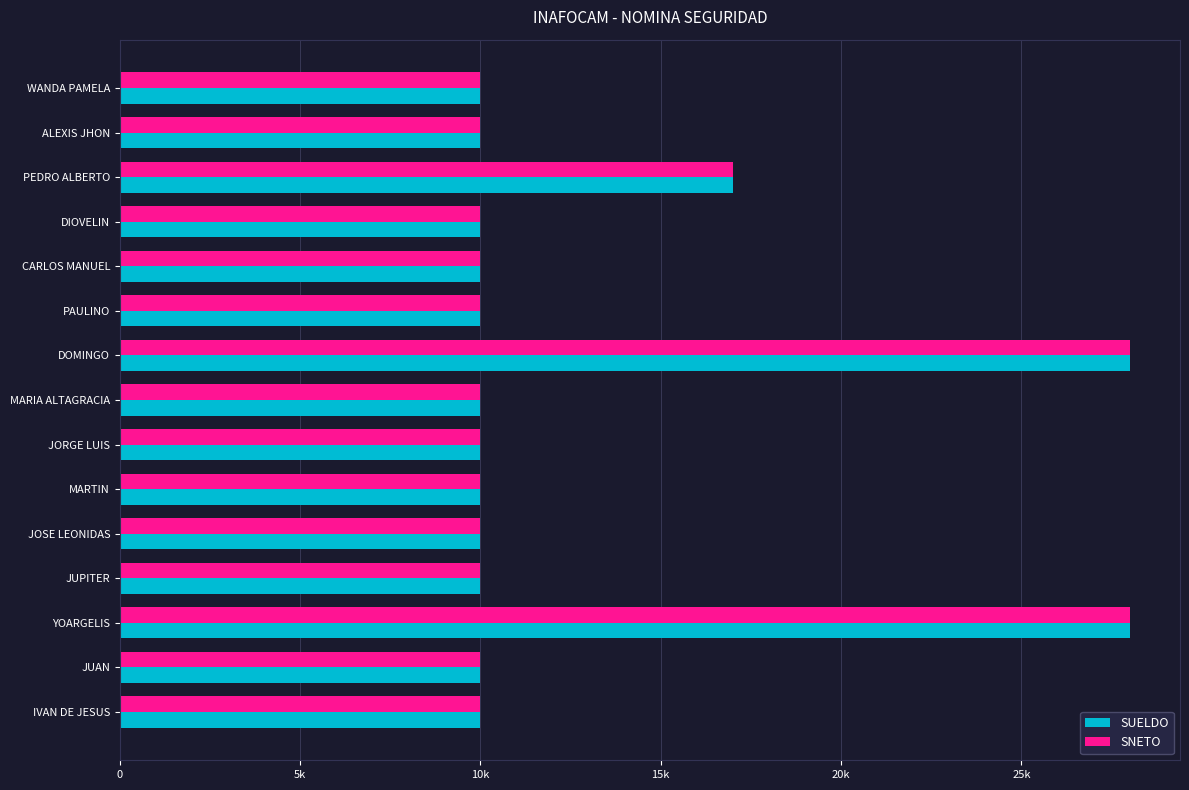

What are all the series names shown in the legend?

SUELDO, SNETO